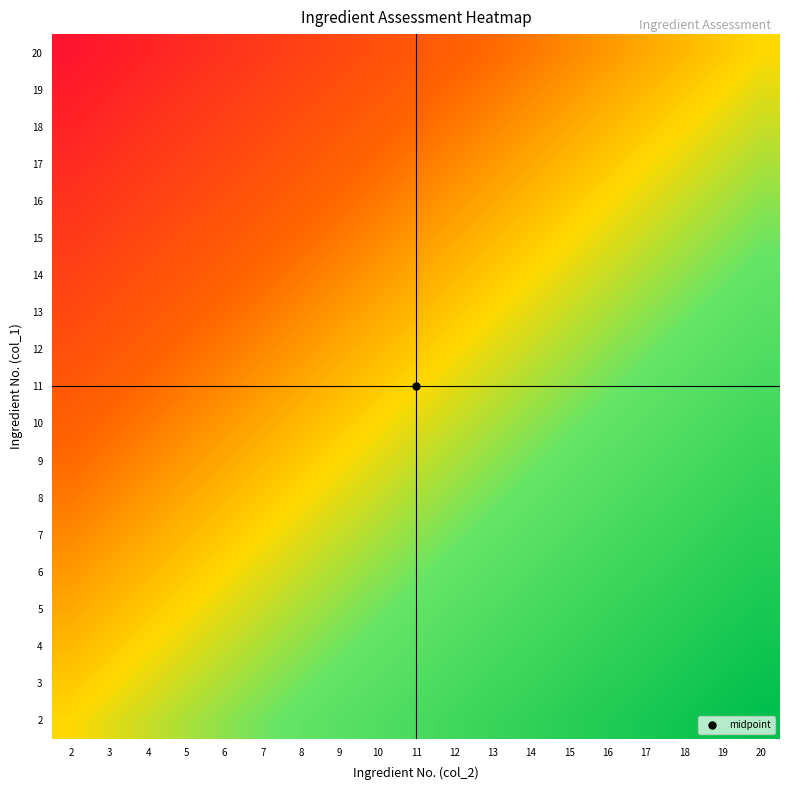

At 5, list the series in order from largest to smallest.

2, 3, 4, 5, 6, 7, 8, 9, 10, 11, 12, 13, 14, 15, 16, 17, 18, 19, 20